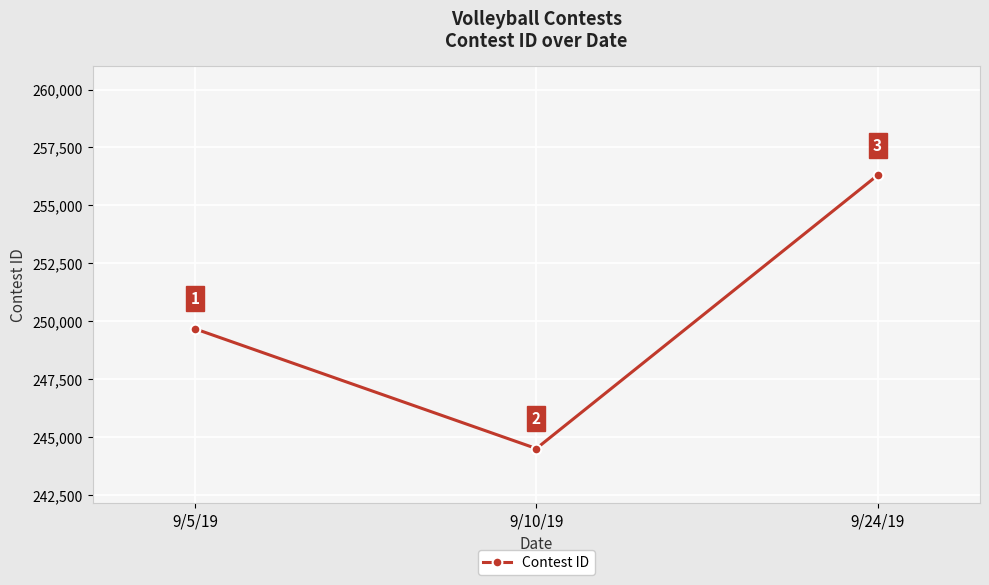

Reading left to right, transcribe all the data shown in this chart.

9/5/19=249676	9/10/19=244510	9/24/19=256304